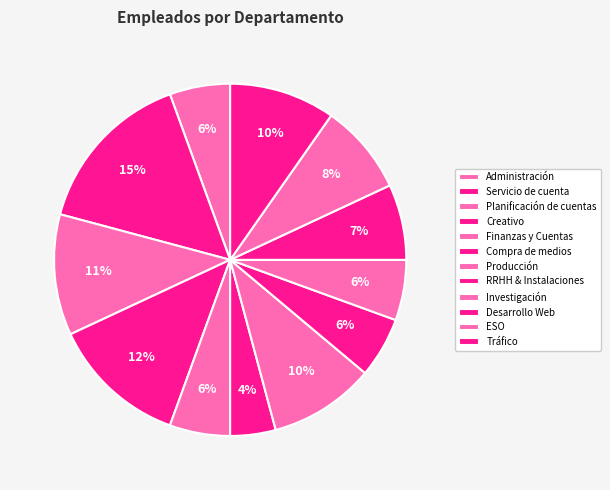

To the nearest percent, what percentage of the pie is Compra de medios?

4%